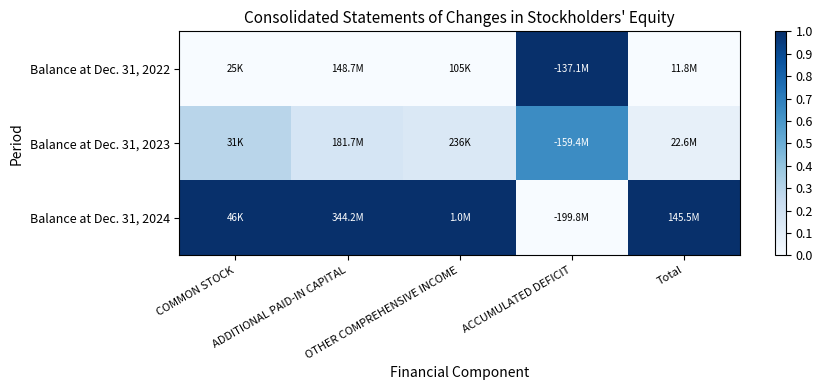

What is the maximum value shown in the chart?

1.0